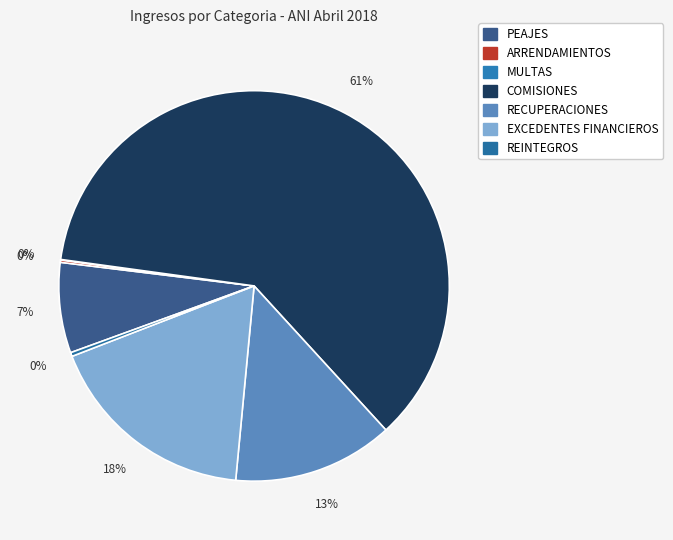

Is the sum of RECUPERACIONES and COMISIONES greater than half?

Yes